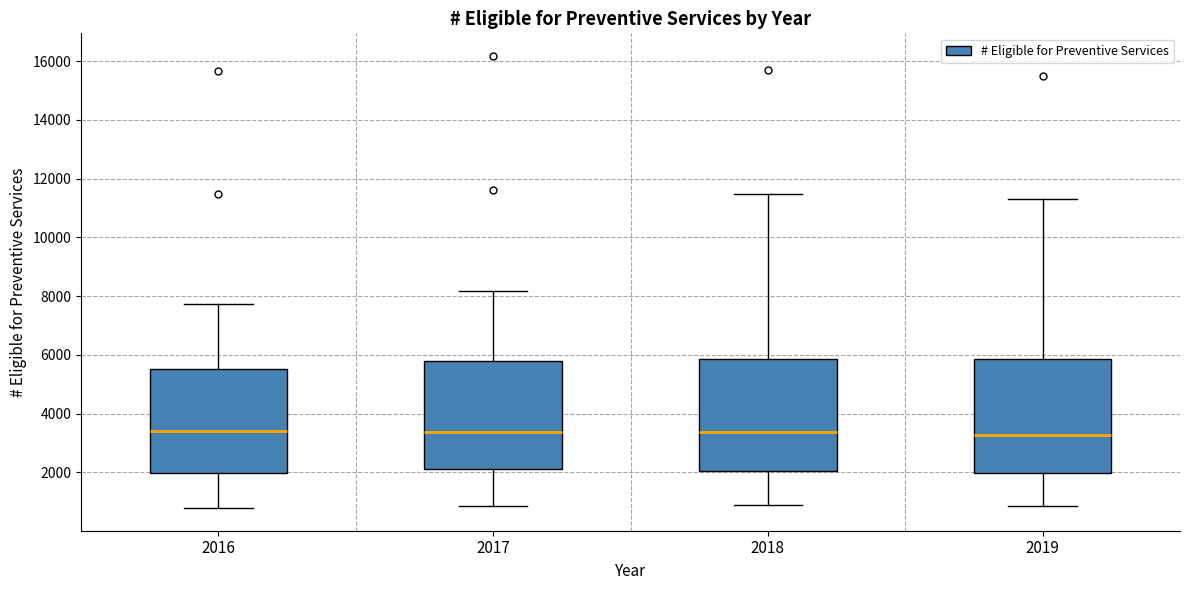

Reading left to right, transcribe this box plot: for each box, give where its median line is, the range the box spans, and where its two whiskers end, as read against the y-axis. The values are not printed on the chart, so give them approximately, as read against the axis.

2016: median 3400, box 2000 to 5600, whiskers 800 to 7800
2017: median 3400, box 2200 to 5800, whiskers 800 to 8200
2018: median 3400, box 2000 to 5800, whiskers 1000 to 11400
2019: median 3200, box 2000 to 5800, whiskers 800 to 11400